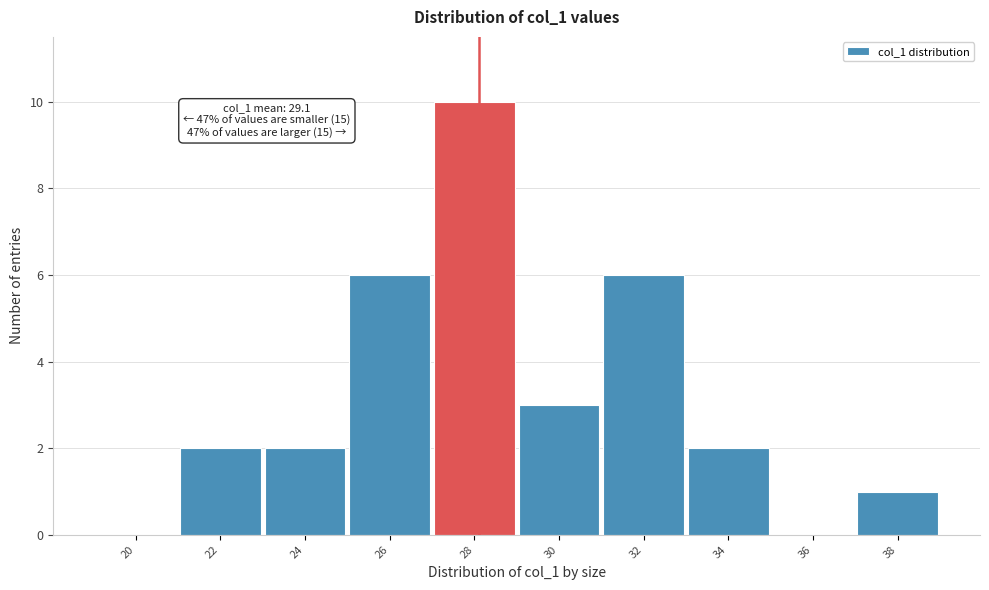

Reading left to right, list all the values displayed in this chart.

20=0	22=2	24=2	26=6	28=10	30=3	32=6	34=2	36=0	38=1